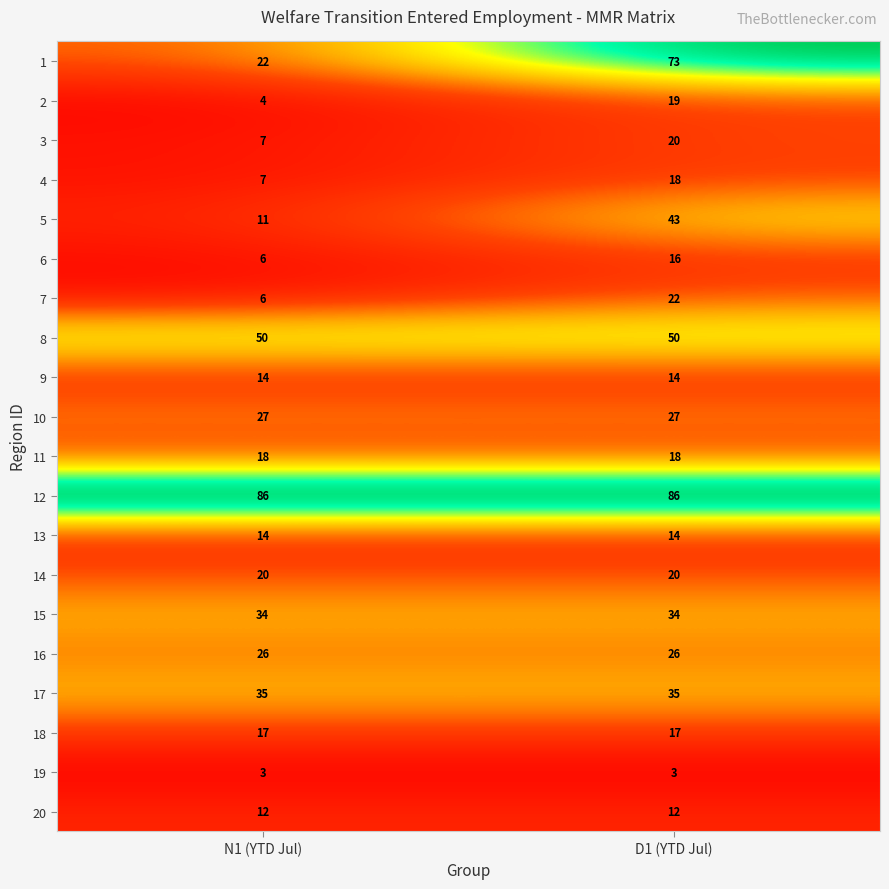

What is the total value across all series at N1 (YTD Jul)?

419